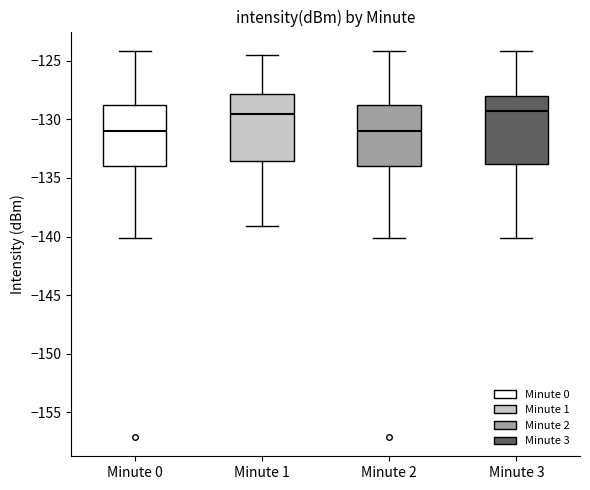

Where does the median line of the box for Minute 3 sit on the y-axis? The values are not printed on the chart, so give them approximately, as read against the axis.

-129.5